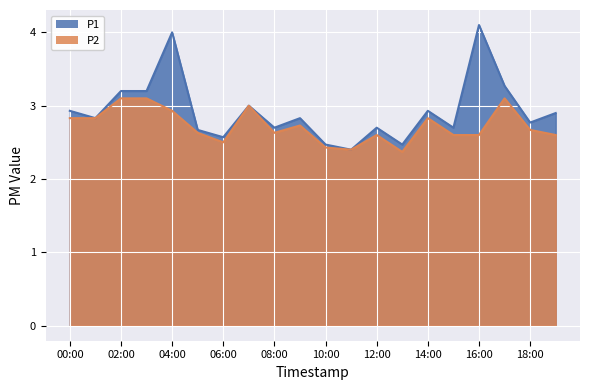

True or false: P1 and P2 cross at least once.

False